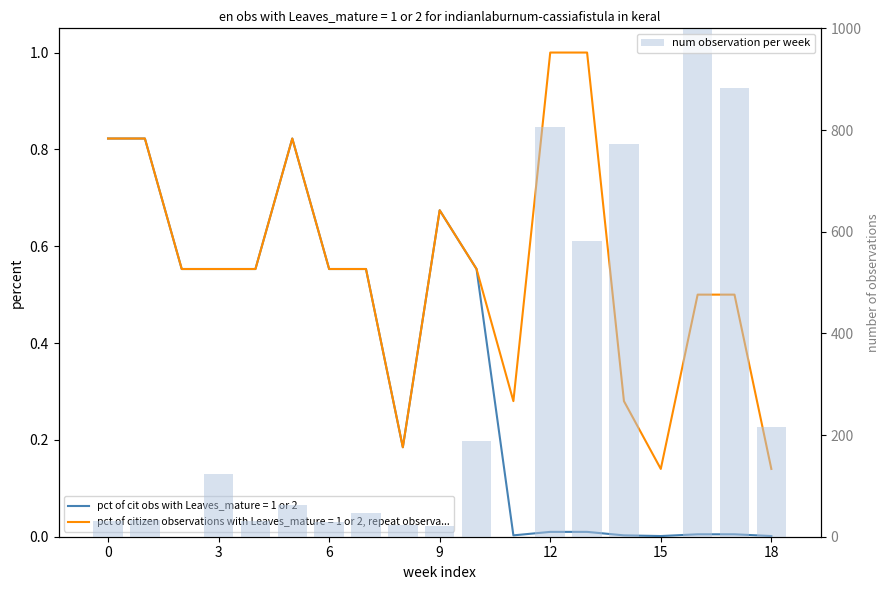

Does the chart contain any negative values?

No